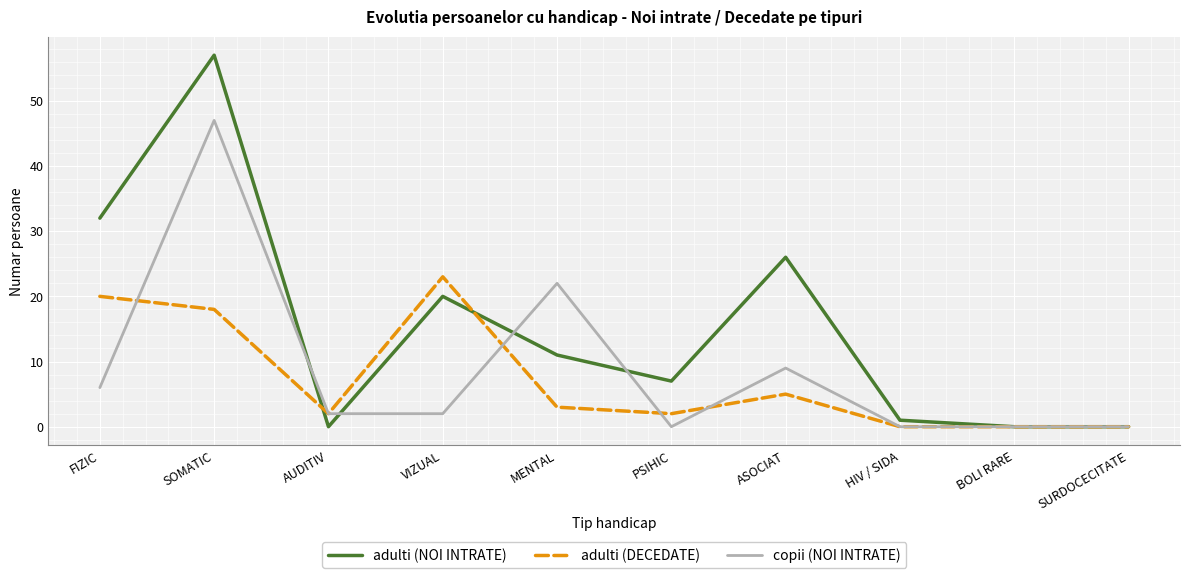

What is the difference between the maximum and second lowest values in the adulti (NOI INTRATE) series?

57